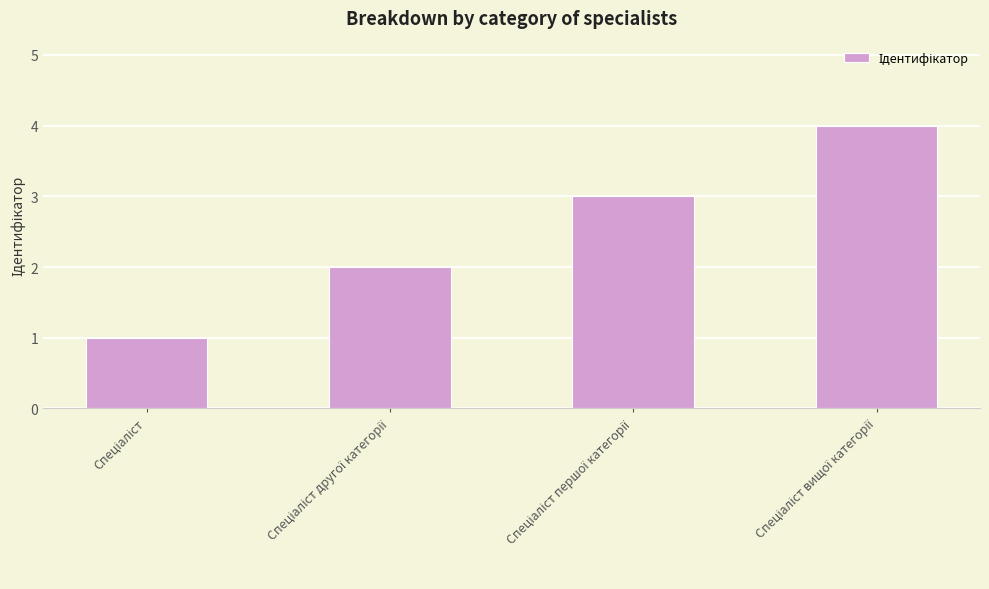

What is the greatest value displayed?

4